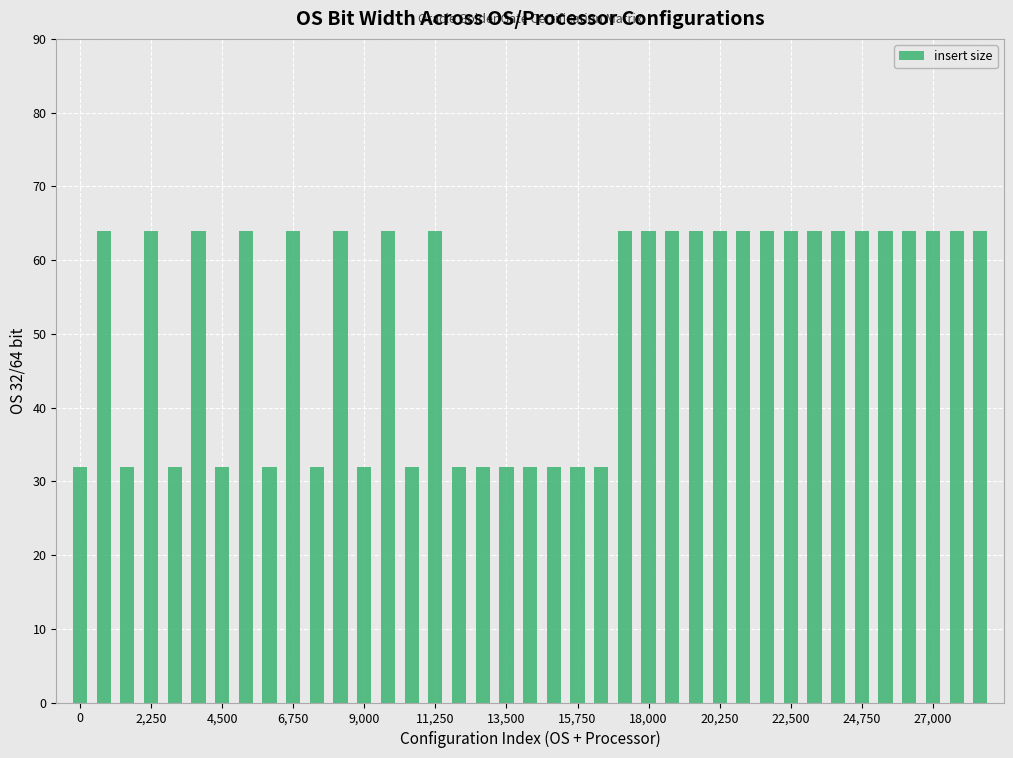

What is the smallest value displayed?

32